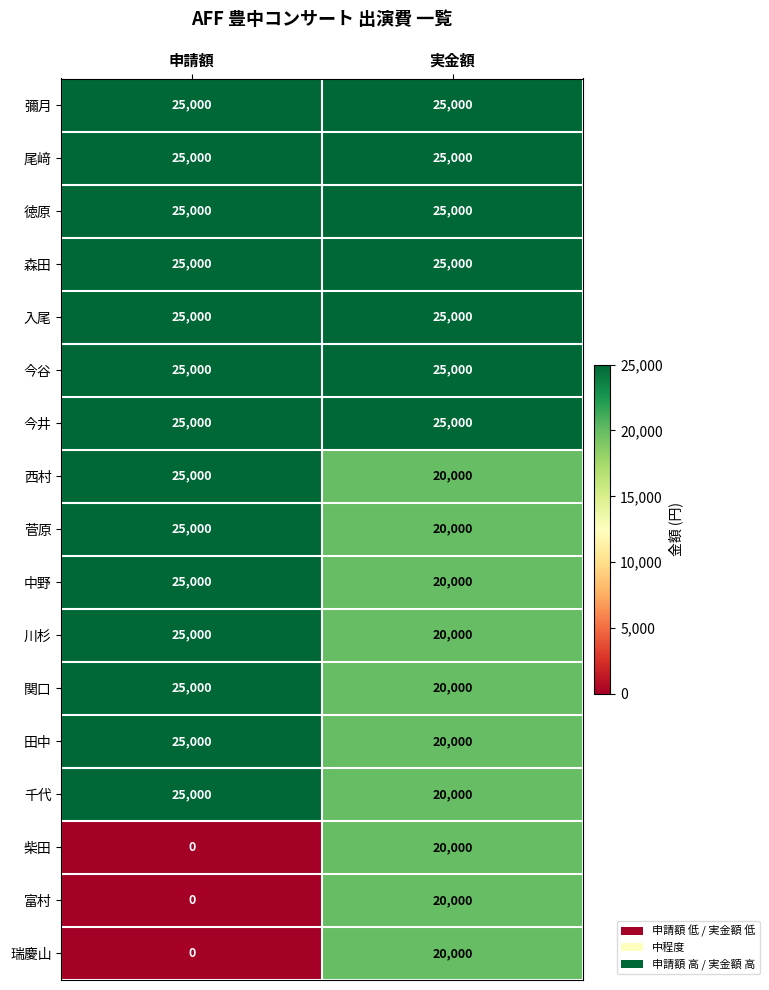

What is the lowest value of the 菅原 series?

20000